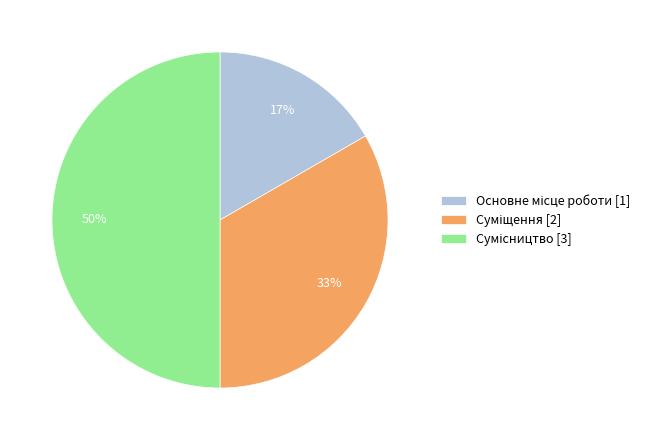

To the nearest percent, what is the average slice percentage?

33%